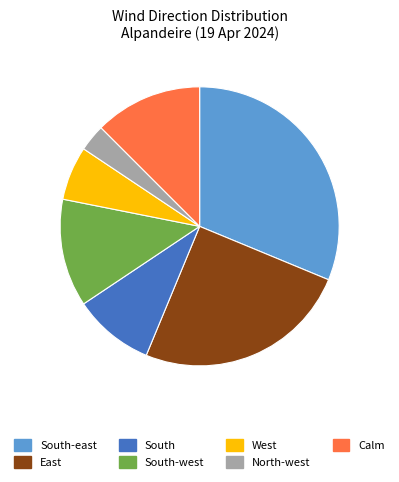

Count the number of slices in the pie.

7